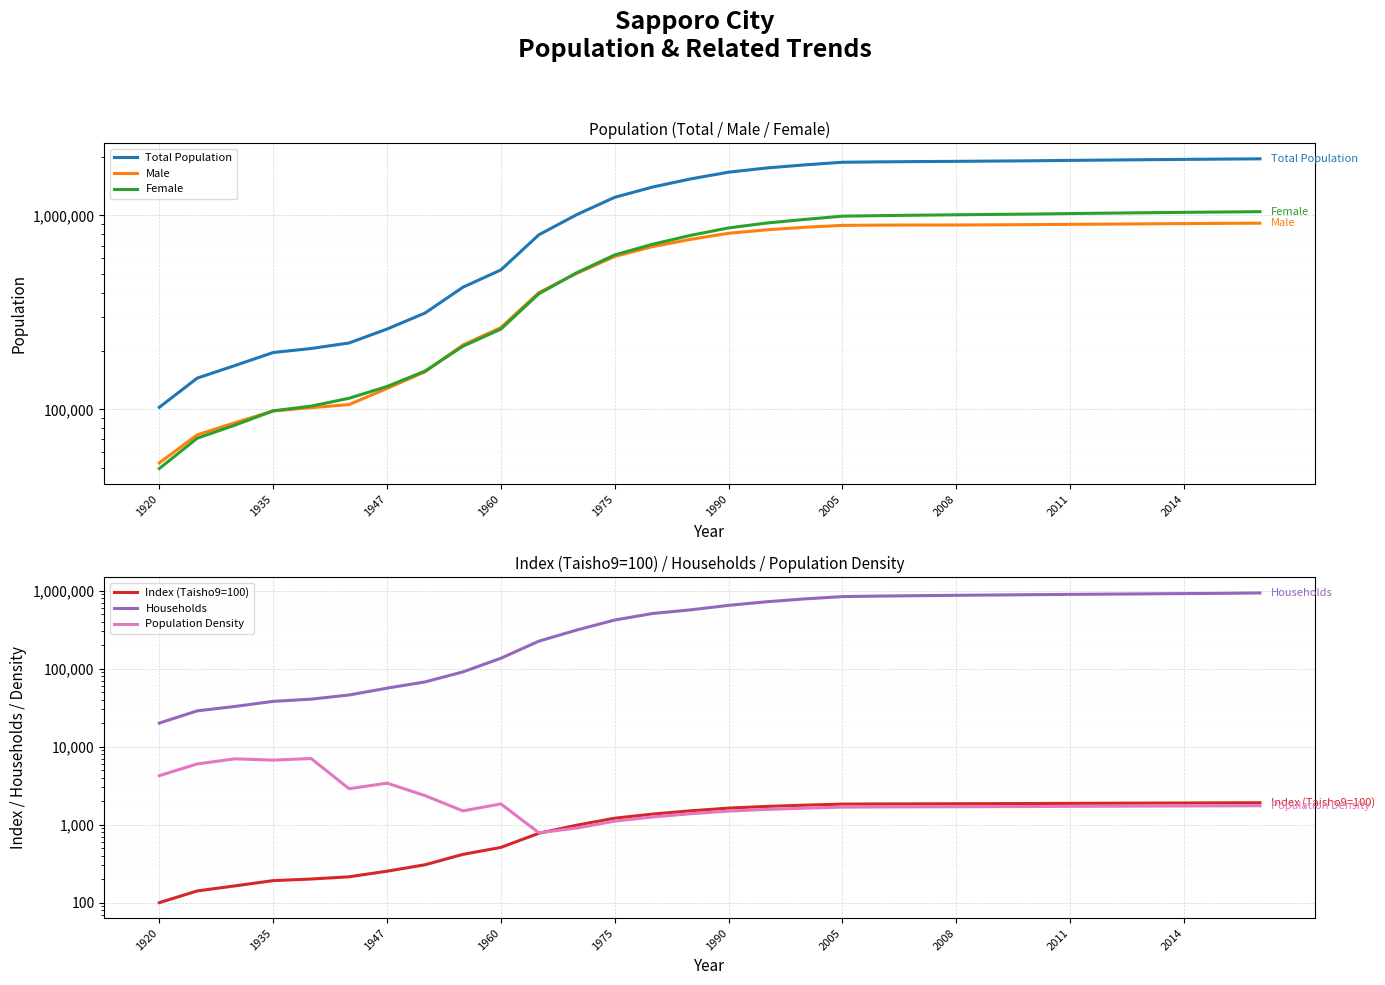

Which series changed the most between 16 and 28?

Households